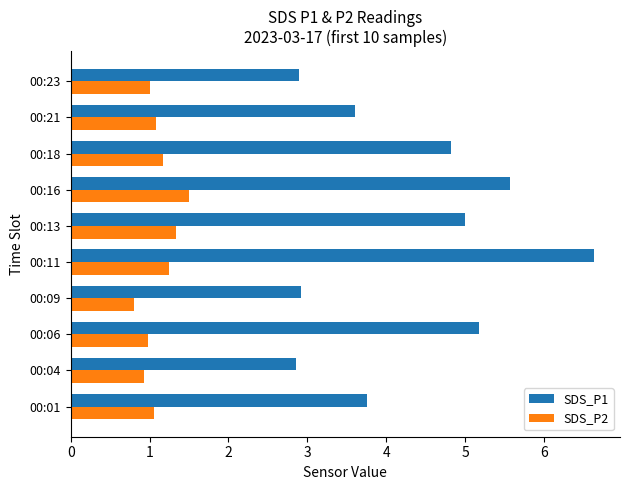

Which series has the widest spread of values?

SDS_P1